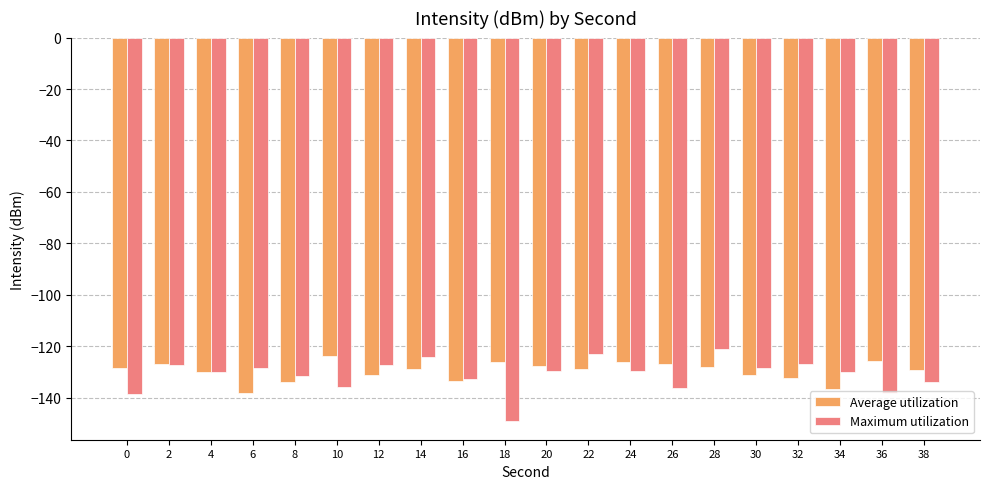

Which series changed the most between 4 and 38?

Maximum utilization